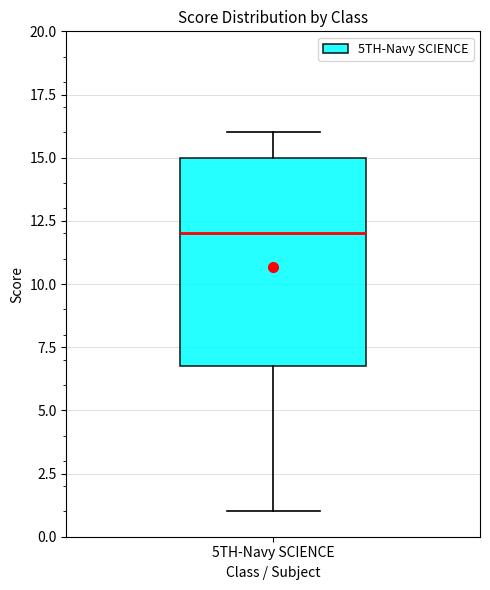

Where is the upper edge of the box for 5TH-Navy SCIENCE on the y-axis? The values are not printed on the chart, so give them approximately, as read against the axis.

15